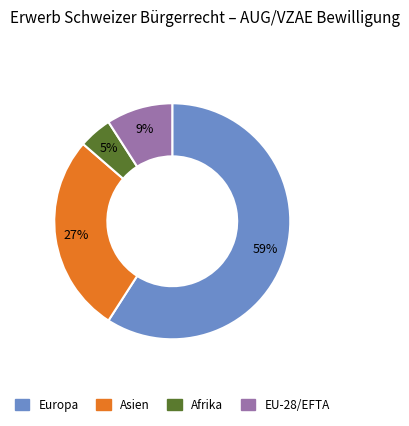

Is there any slice that represents more than half of the pie?

Yes